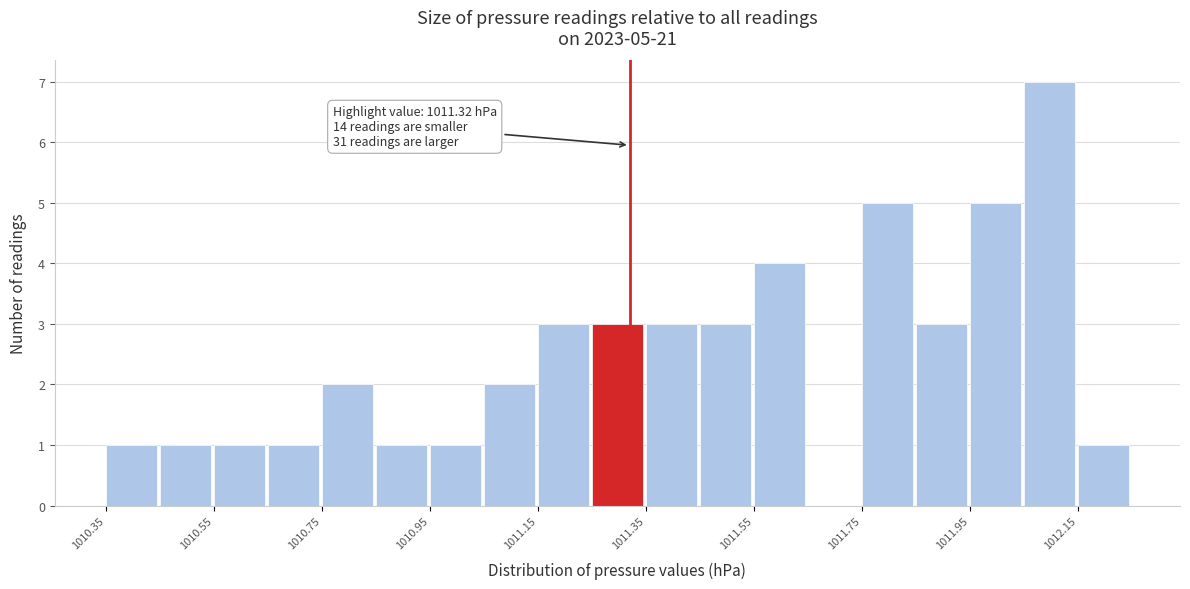

Which range on the x-axis has the tallest bar?

1012.05 to 1012.15